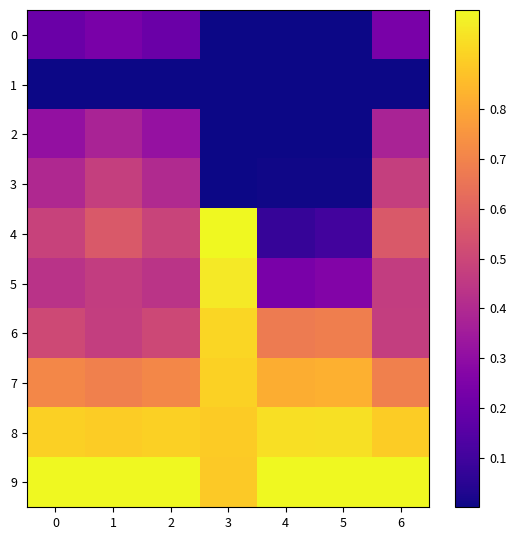

At how many categories does at least one series exceed 0?

7